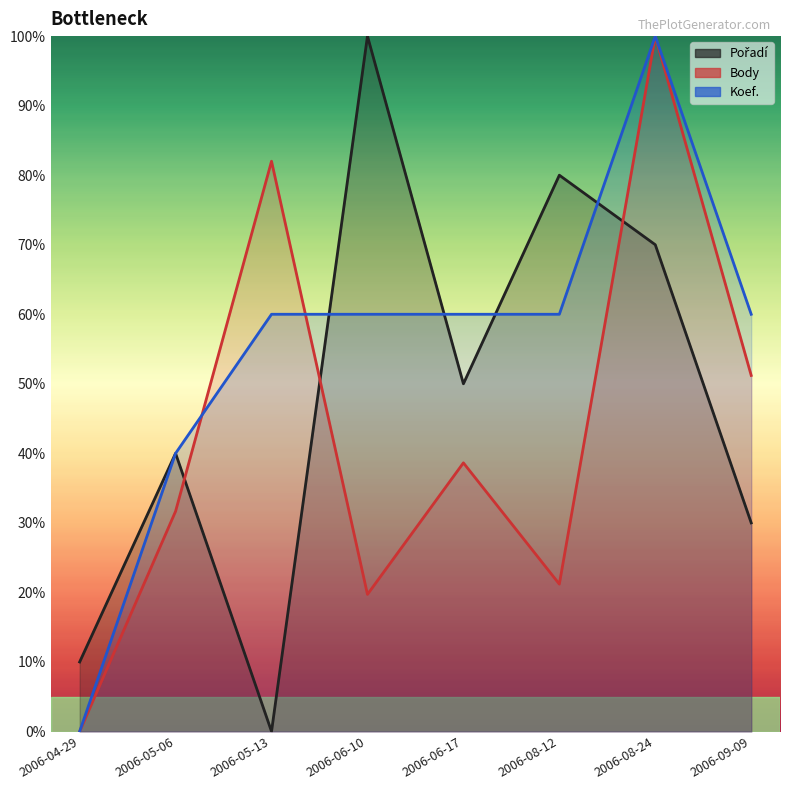

What is the value of the Pořadí point at the 8th from the left?

0.3